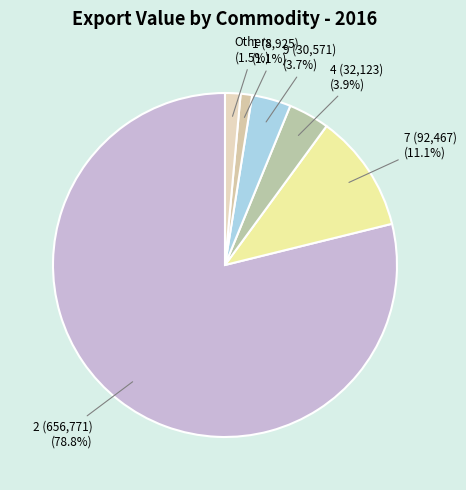

Do Others and 9 (30,571) together represent more than half of the pie?

No